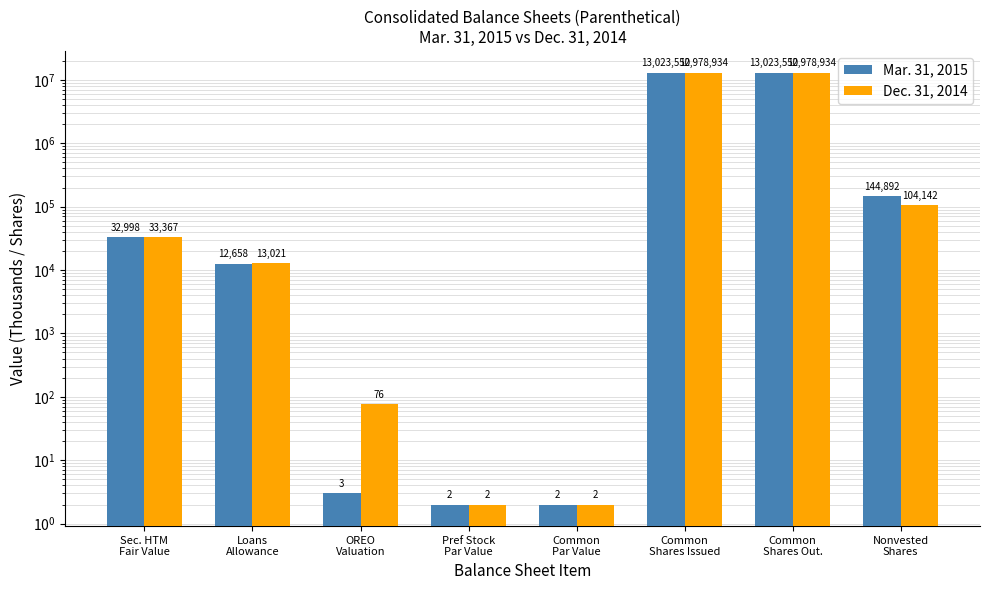

Reading left to right, list all the values displayed in this chart.

Mar. 31, 2015: 32998	12658	3	2	2	13023550	13023550	144892
Dec. 31, 2014: 33367	13021	76	2	2	12978934	12978934	104142